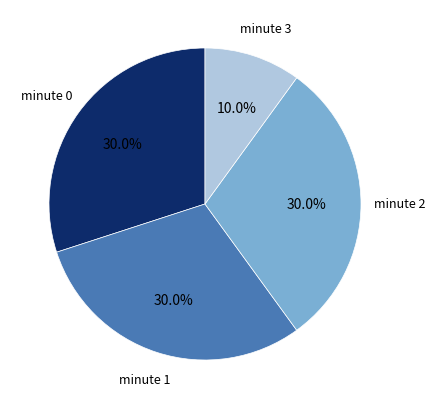

What is the ratio of the value at minute 2 to the value at minute 0?

1.0